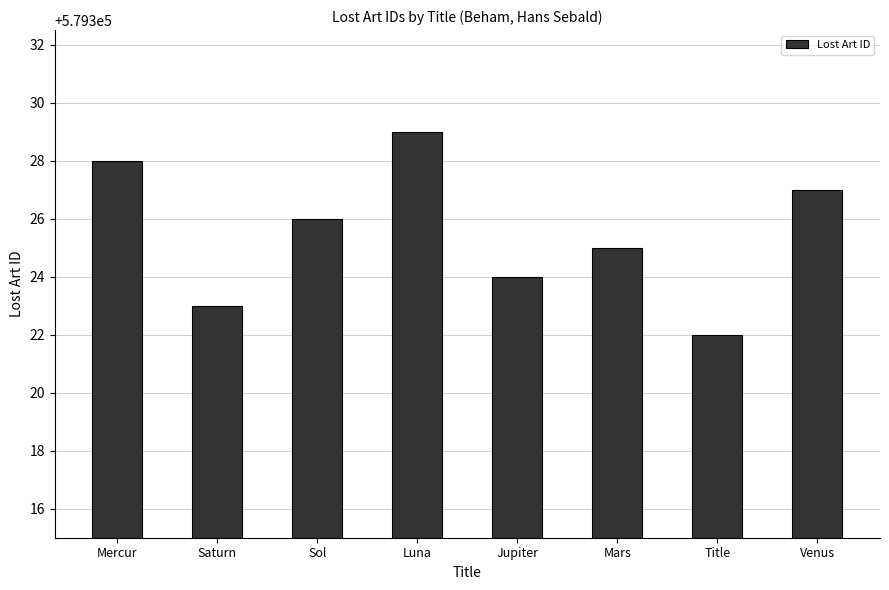

Rank the categories by value from highest to lowest.

Luna, Mercur, Venus, Sol, Mars, Jupiter, Saturn, Title